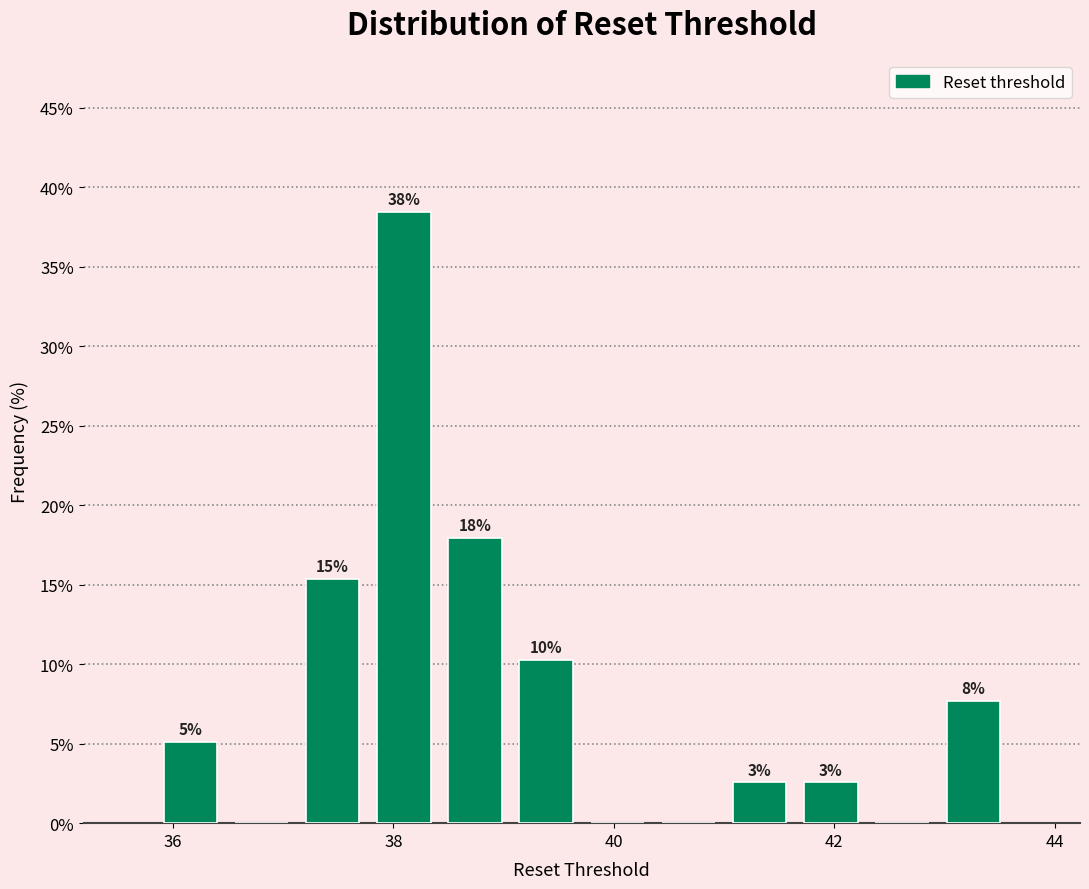

Read against the x-axis, roughly where is the centre of the tallest bar?

38.0